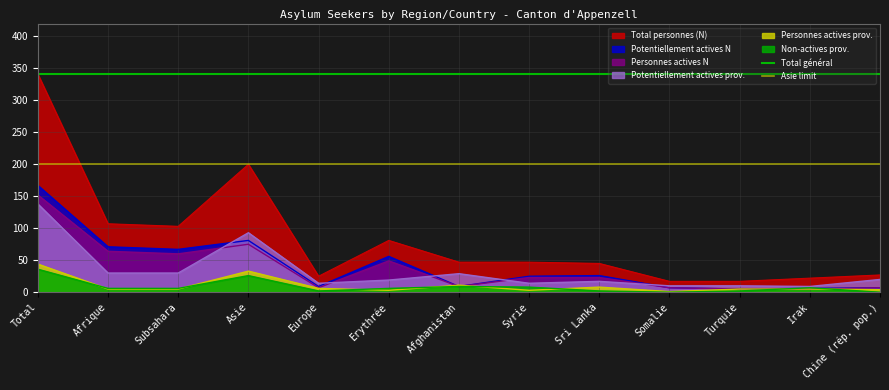

Which category has the highest value across all series?

Total